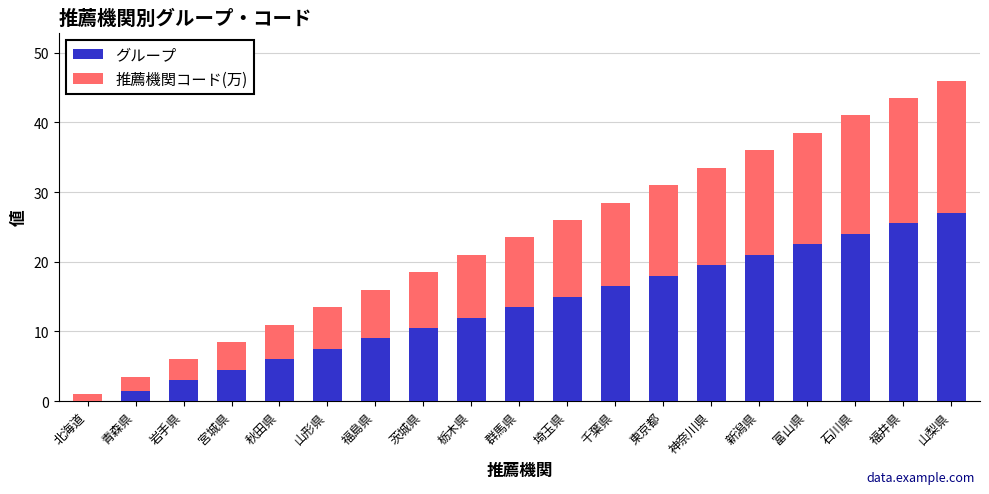

What is the highest value of the グループ series?

27.0